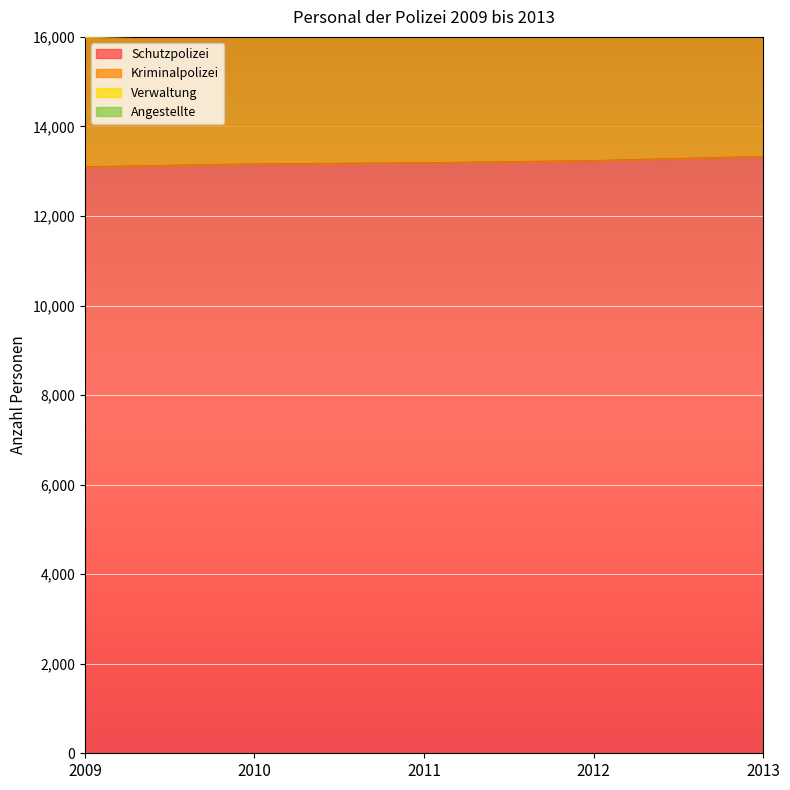

The value of Schutzpolizei at 2011 is 17515. True or false?

False